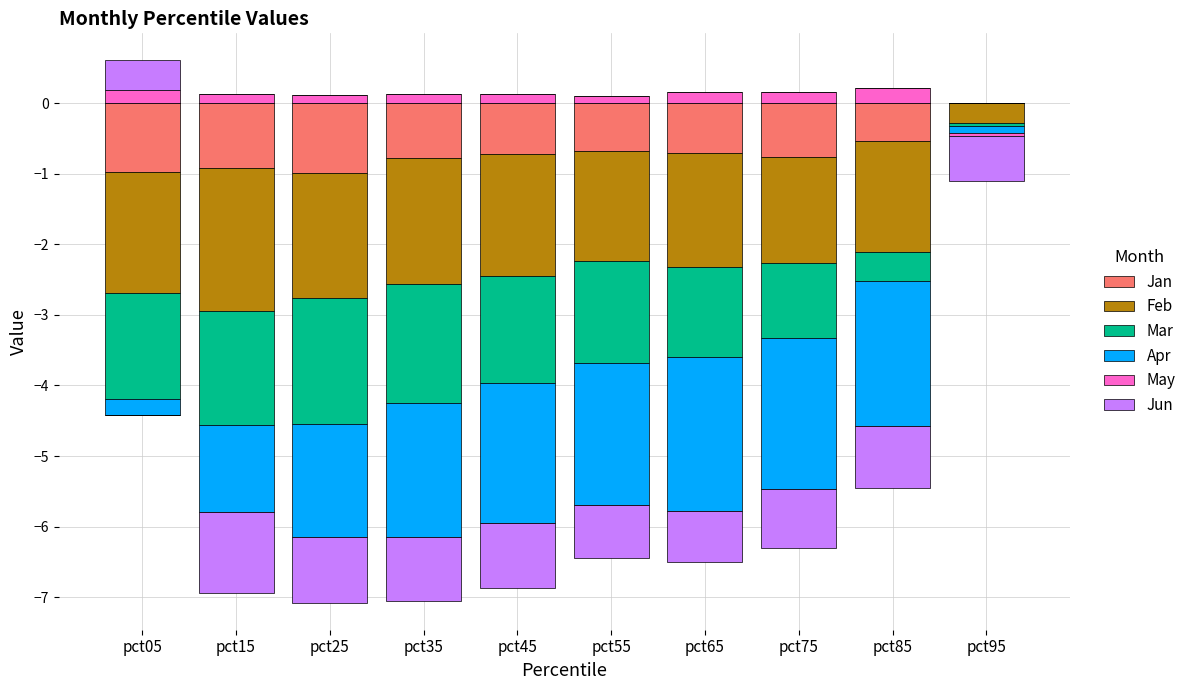

At how many categories does at least one series exceed 0?

9